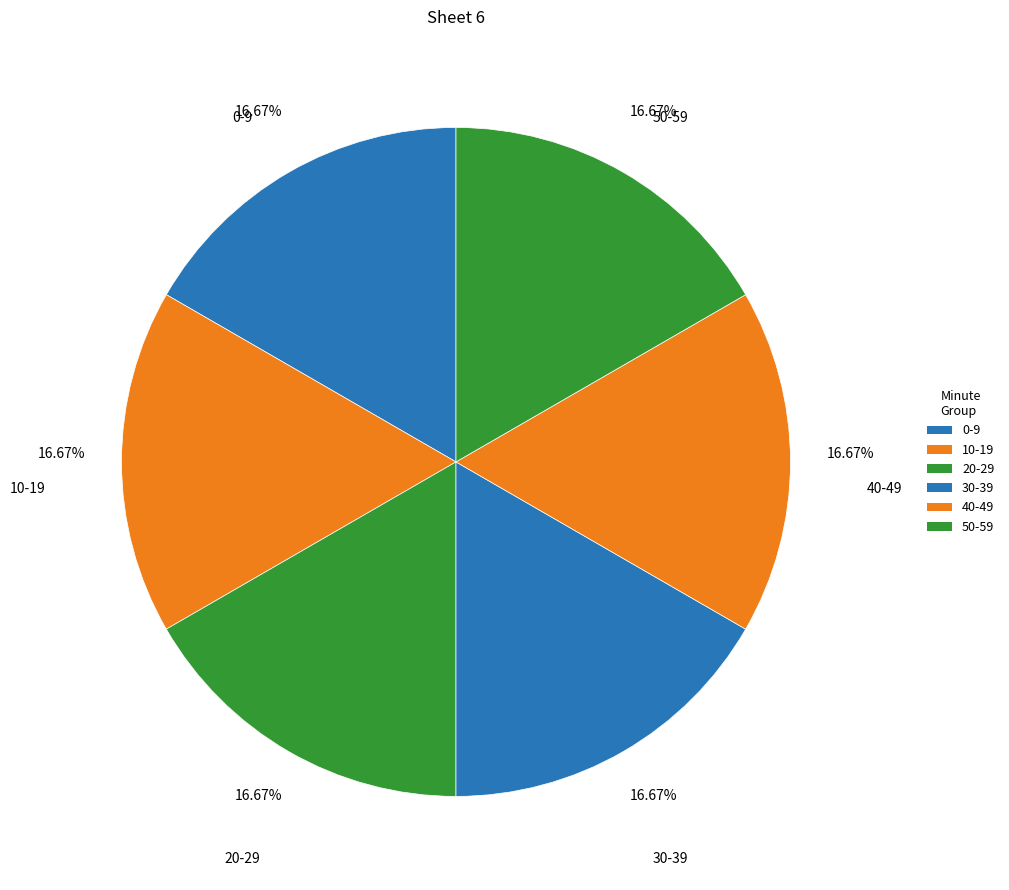

Is the sum of 10-19 and 50-59 greater than half?

No